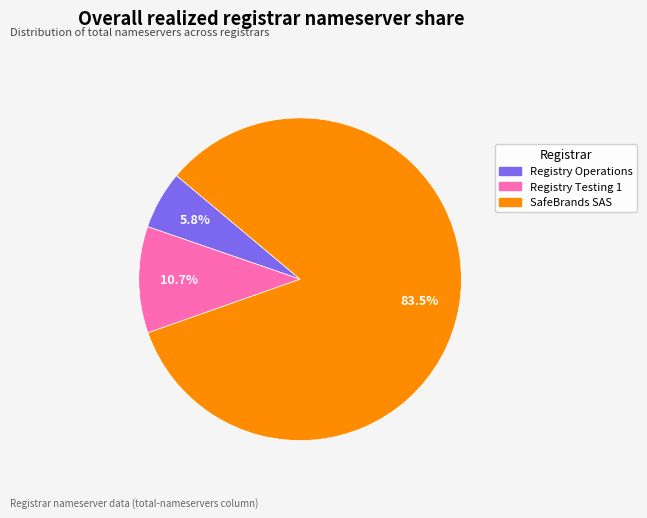

Is there any slice that represents more than half of the pie?

Yes